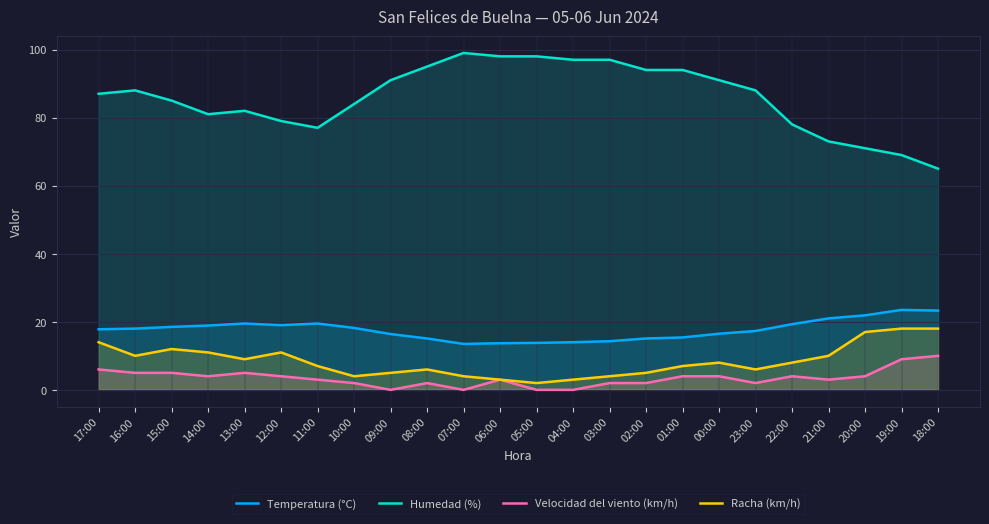

True or false: Temperatura (°C) and Velocidad del viento (km/h) cross at least once.

False